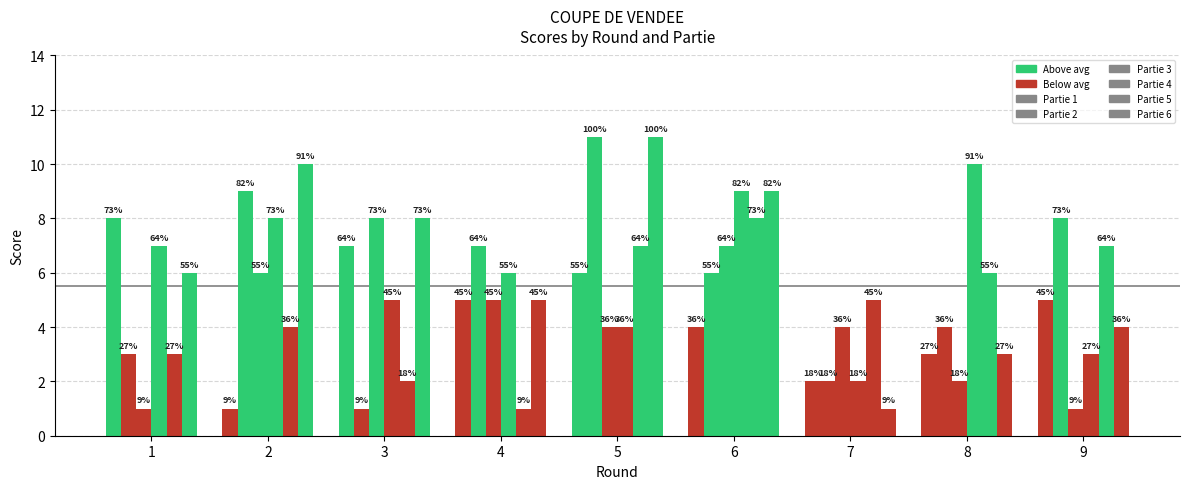

Between 1 and 3, which is larger?

1